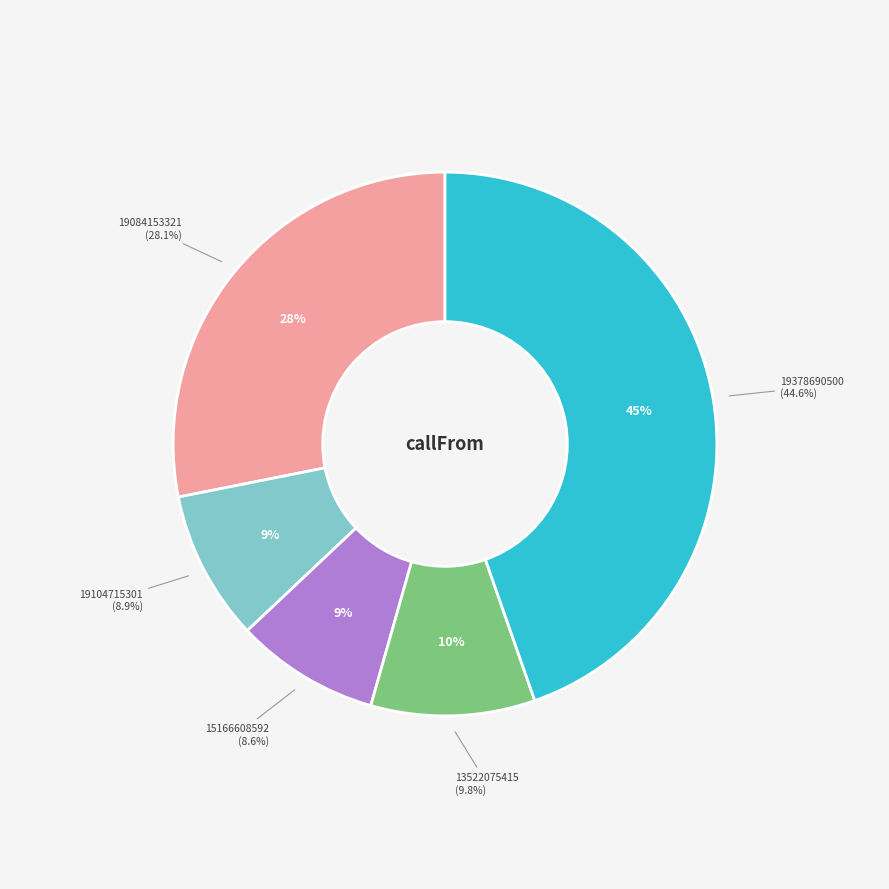

Which slice is the largest?

19378690500